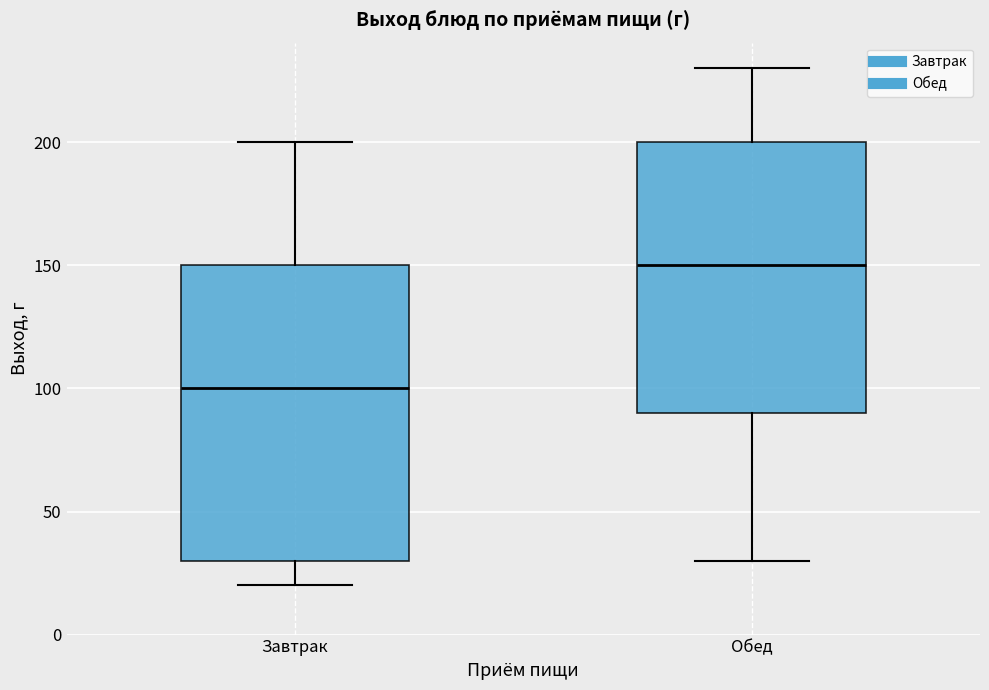

Which box has the highest median line?

Обед